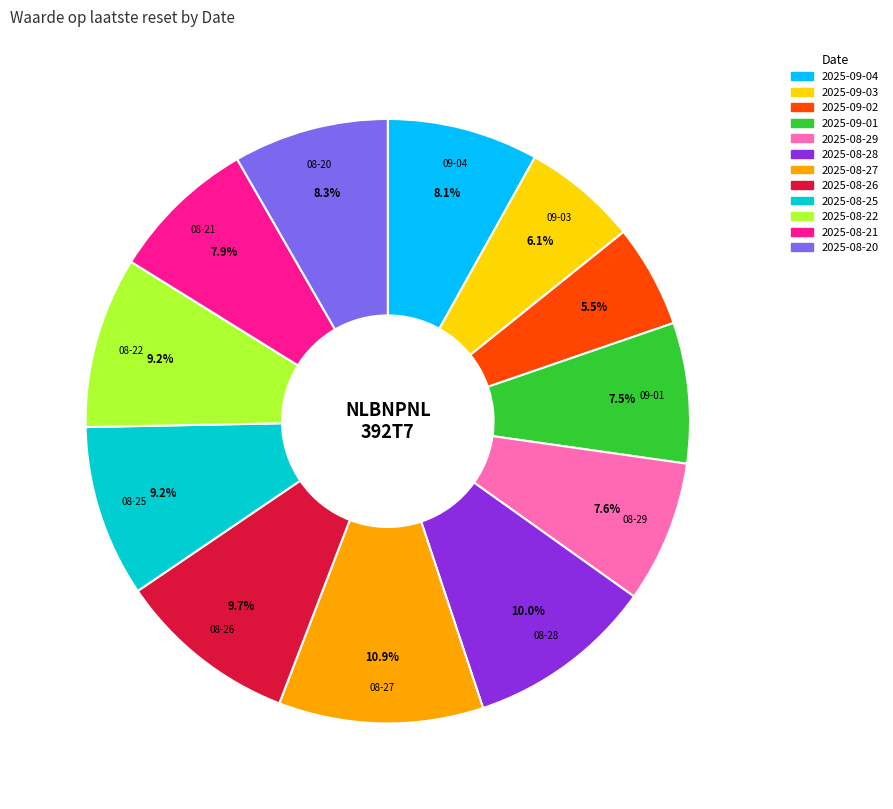

How many slices are in this pie chart?

12